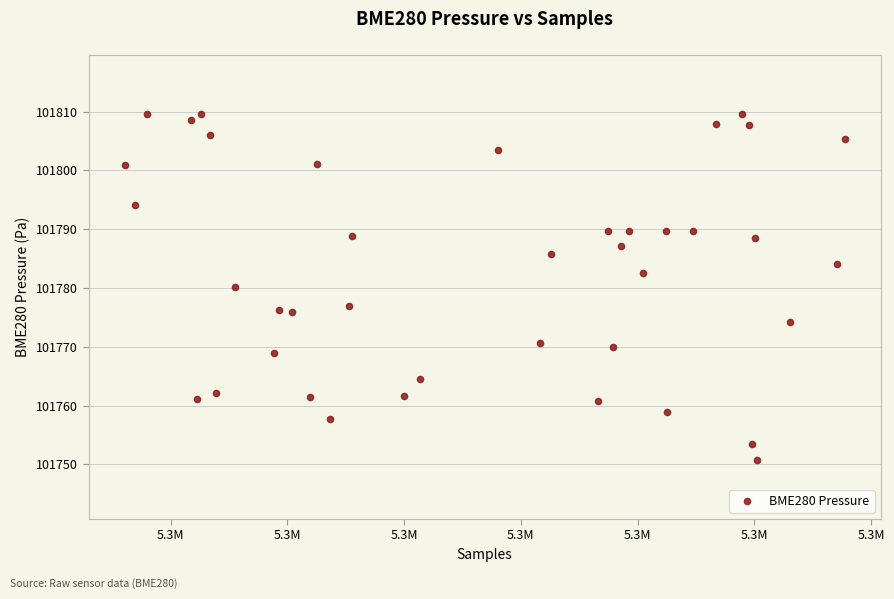

What is the range of X values (max minus min)?

61685.0